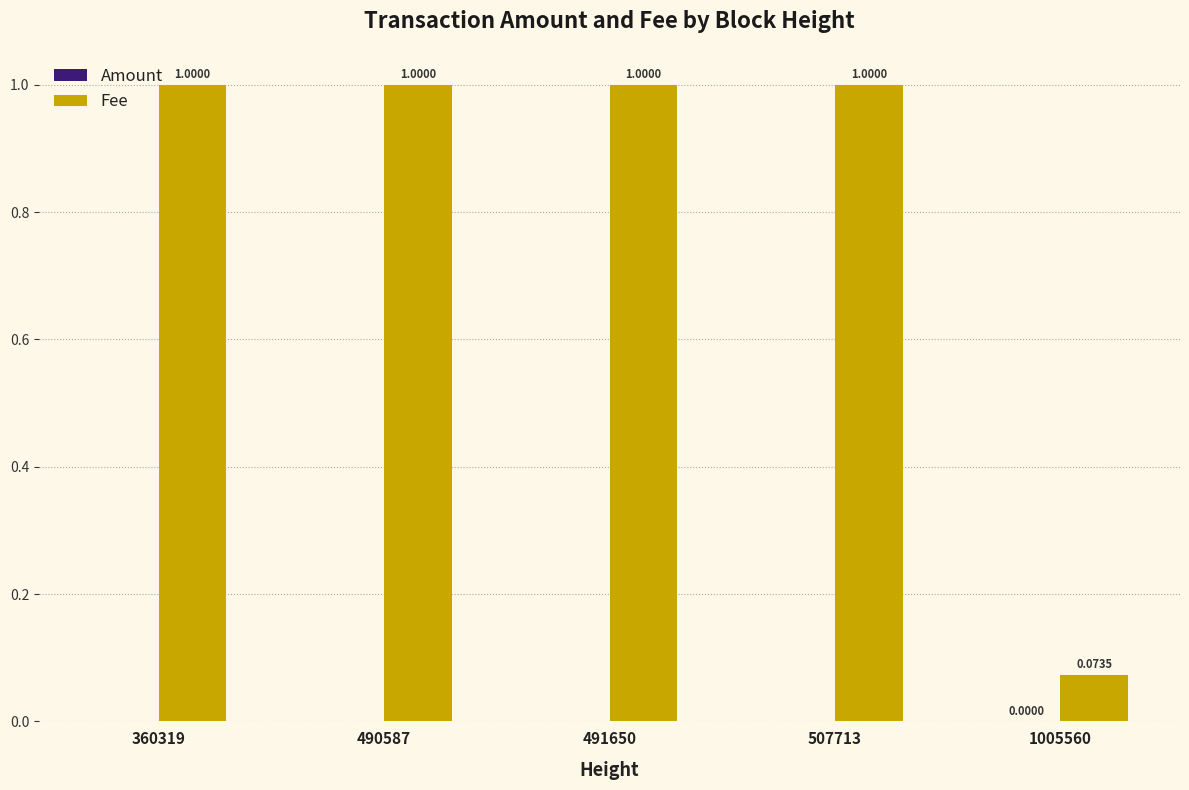

How many groups of bars are there?

5